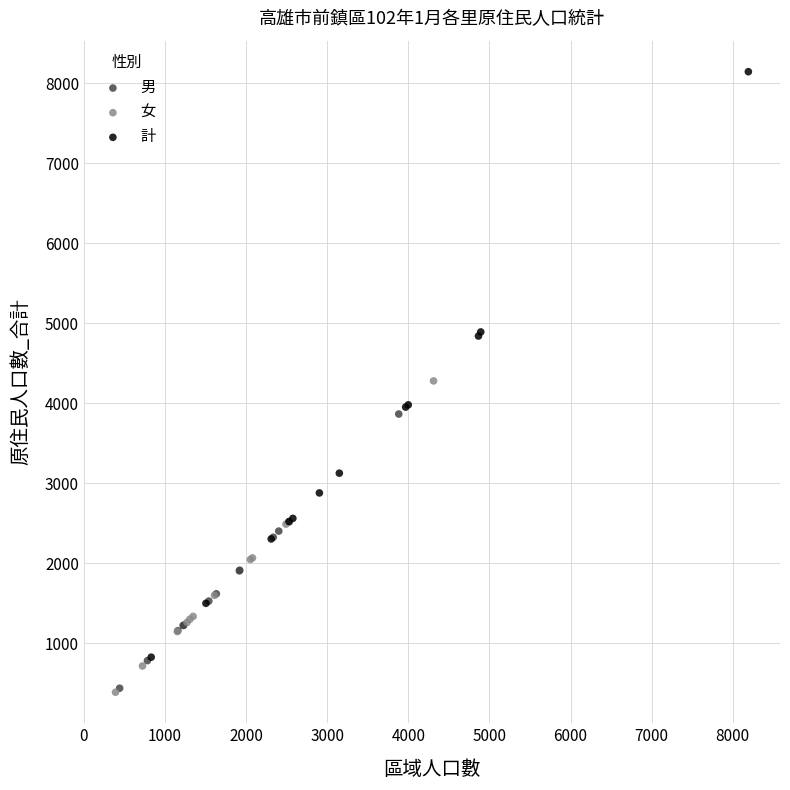

Which series has the widest spread of Y values?

計